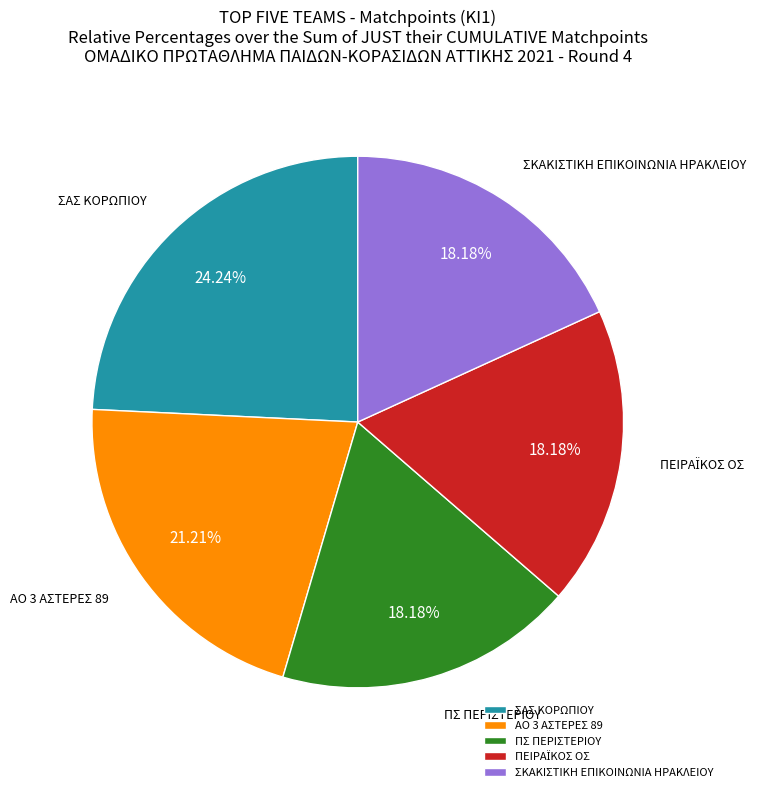

To the nearest percent, what is the combined percentage of ΣΚΑΚΙΣΤΙΚΗ ΕΠΙΚΟΙΝΩΝΙΑ ΗΡΑΚΛΕΙΟΥ and ΠΣ ΠΕΡΙΣΤΕΡΙΟΥ?

36%